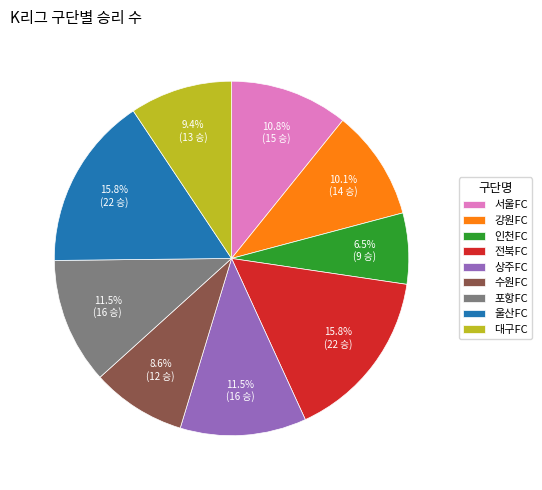

How many slices are in this pie chart?

9